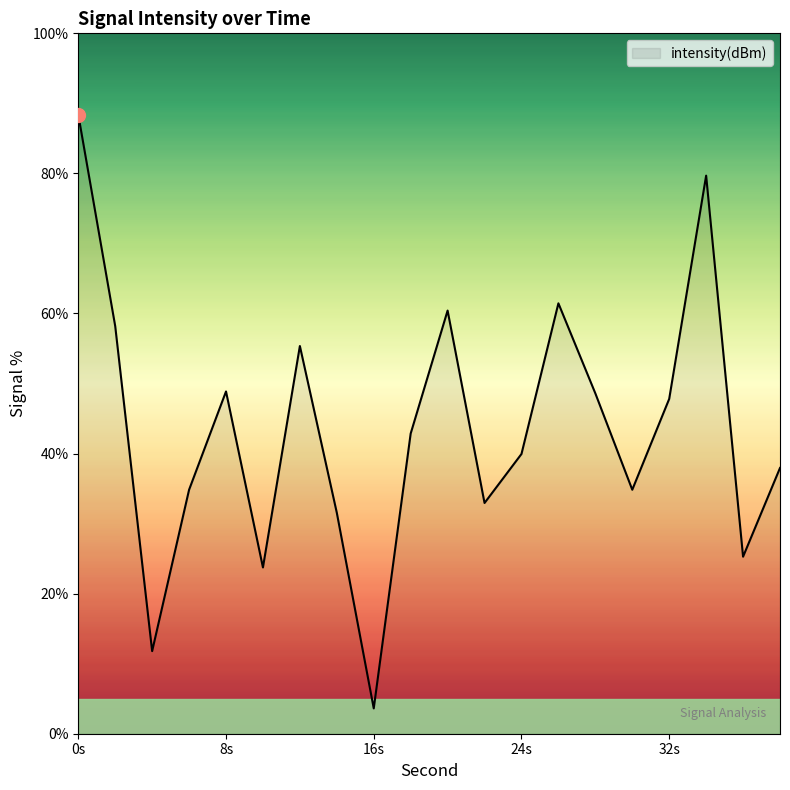

What is the difference between the maximum and minimum values?

84.8